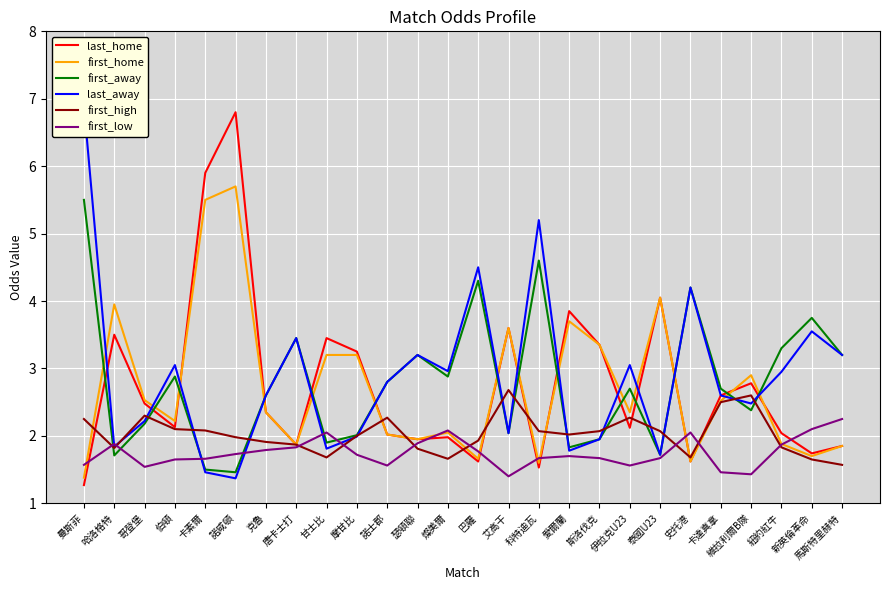

Reading left to right, extract all data points from this chart.

last_home: 1.3	3.5	2.5	2.1	5.9	6.8	2.4	1.9	3.5	3.2	2.0	1.9	2.0	1.6	3.6	1.5	3.9	3.4	2.1	4.0	1.6	2.6	2.8	2.0	1.7	1.9
first_home: 1.4	4.0	2.5	2.2	5.5	5.7	2.4	1.9	3.2	3.2	2.0	1.9	2.0	1.7	3.6	1.6	3.7	3.4	2.4	4.0	1.6	2.5	2.9	1.9	1.7	1.9
first_away: 5.5	1.7	2.2	2.9	1.5	1.5	2.6	3.5	1.9	2.0	2.8	3.2	2.9	4.3	2.0	4.6	1.8	1.9	2.7	1.7	4.2	2.7	2.4	3.3	3.8	3.2
last_away: 6.9	1.8	2.2	3.0	1.5	1.4	2.6	3.5	1.8	2.0	2.8	3.2	3.0	4.5	2.0	5.2	1.8	1.9	3.0	1.7	4.2	2.6	2.5	3.0	3.5	3.2
first_high: 2.2	1.8	2.3	2.1	2.1	2.0	1.9	1.9	1.7	2.0	2.3	1.8	1.7	1.9	2.7	2.1	2.0	2.1	2.3	2.1	1.7	2.5	2.6	1.8	1.6	1.6
first_low: 1.6	1.9	1.5	1.6	1.7	1.7	1.8	1.8	2.0	1.7	1.6	1.9	2.1	1.8	1.4	1.7	1.7	1.7	1.6	1.7	2.0	1.5	1.4	1.9	2.1	2.2